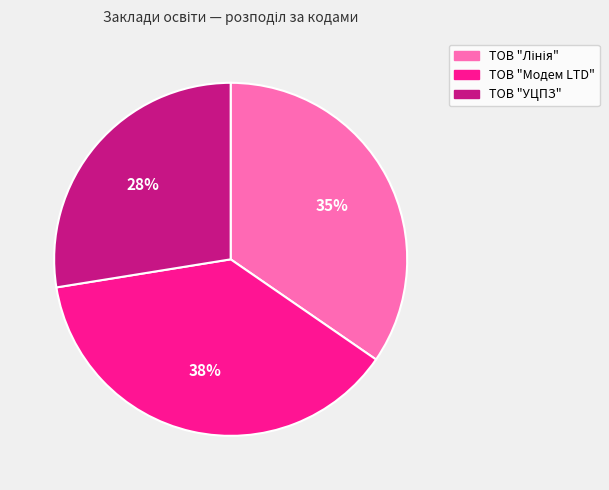

Which category has the biggest portion of the pie?

ТОВ "Модем LTD"